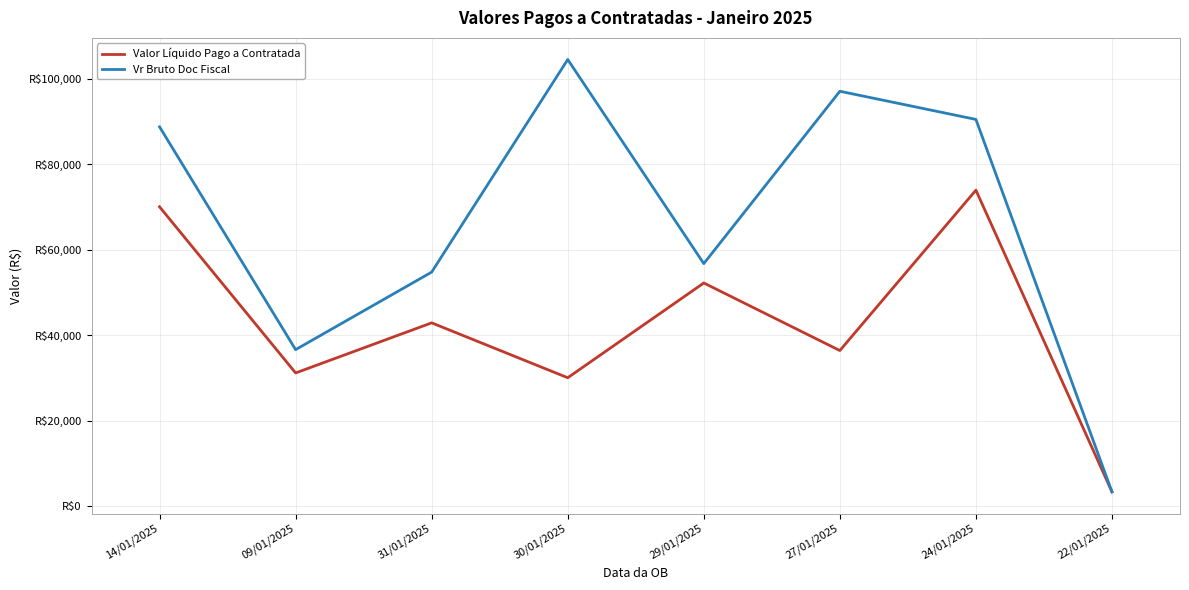

Does the chart display data point markers on the line(s)?

No